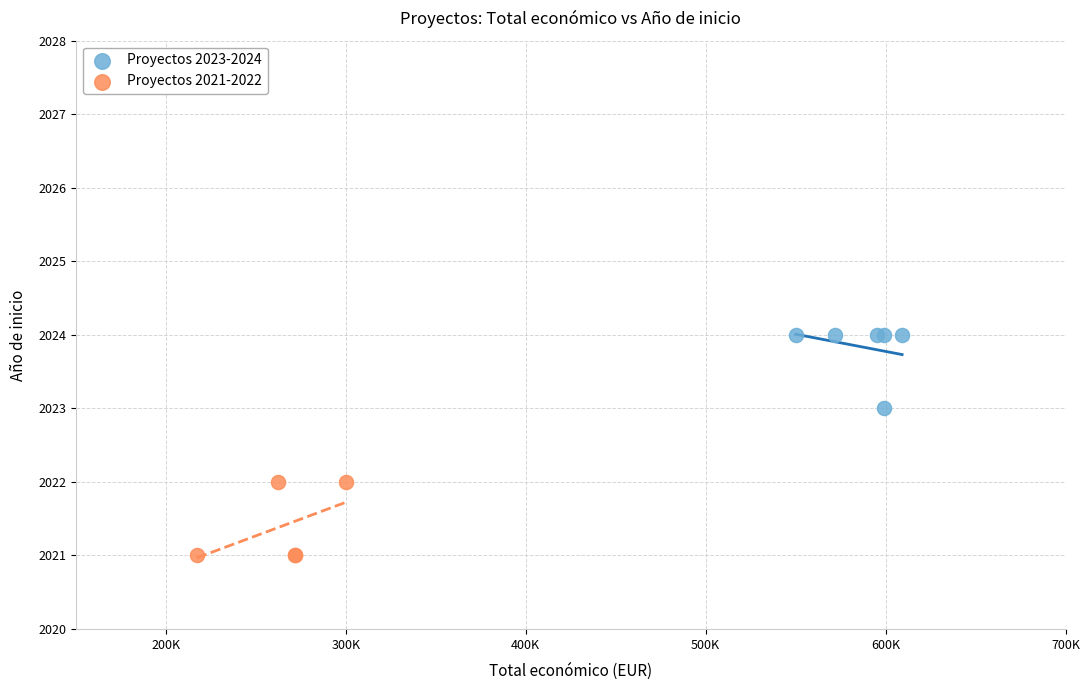

Which series contains the highest Y value?

Proyectos 2023-2024